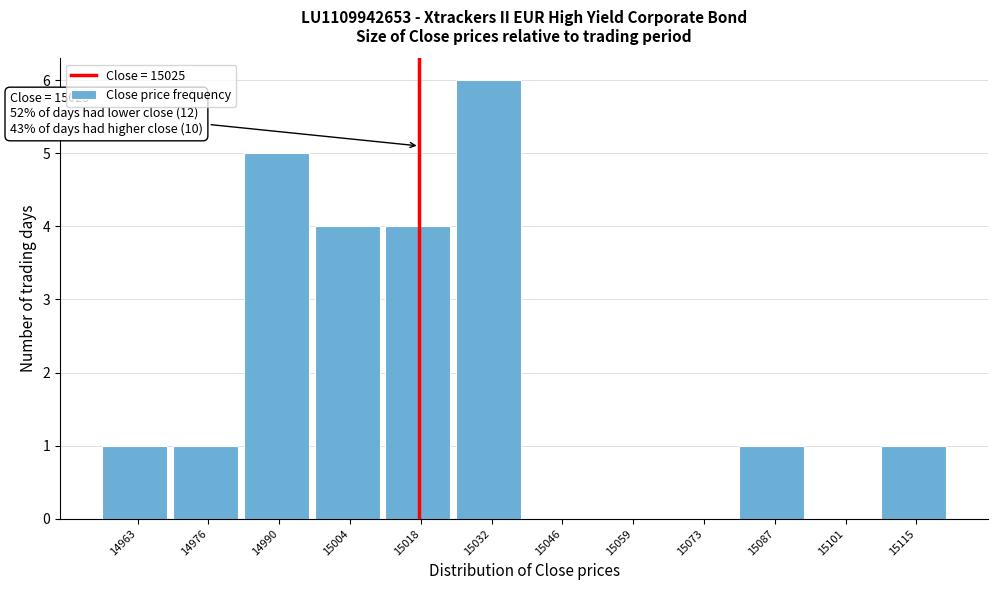

Reading right to left, list all the values displayed in this chart.

15115=1	15101=0	15087=1	15073=0	15059=0	15046=0	15032=6	15018=4	15004=4	14990=5	14976=1	14963=1